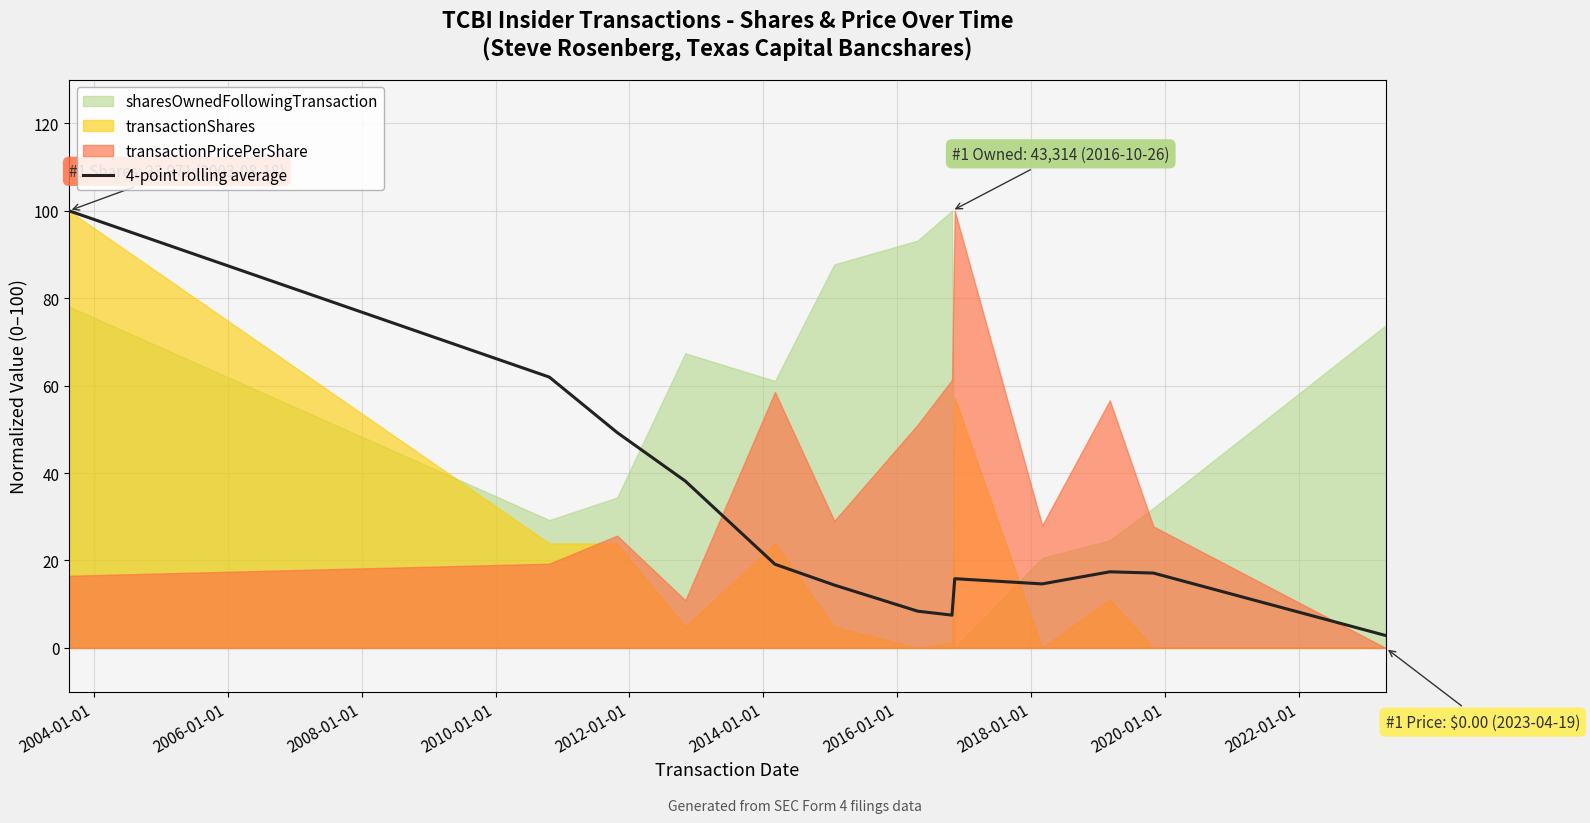

The chart shows a value of 28.7 at 2022-01-01. True or false?

False